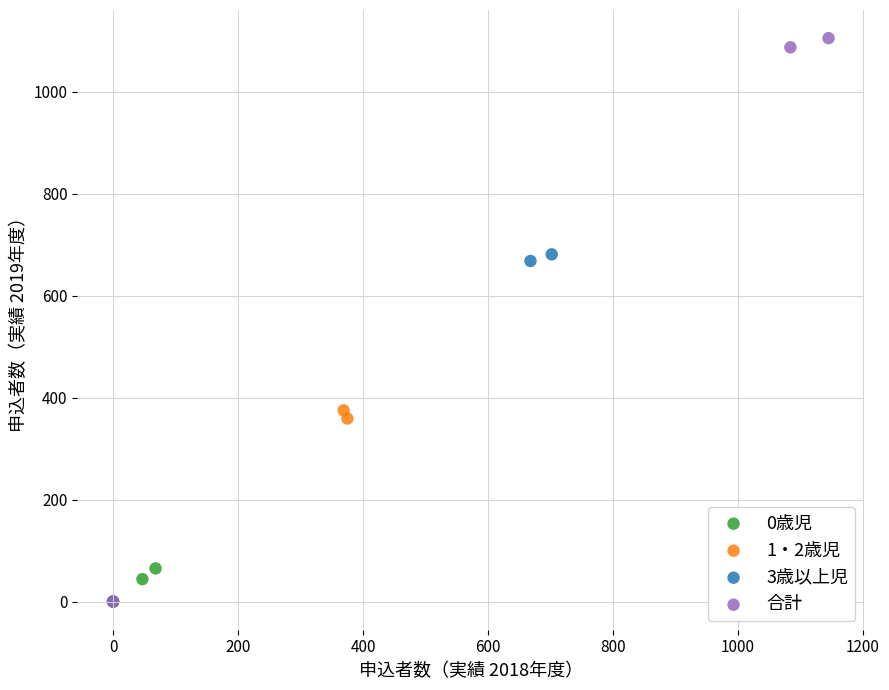

Which series has the widest spread of Y values?

合計